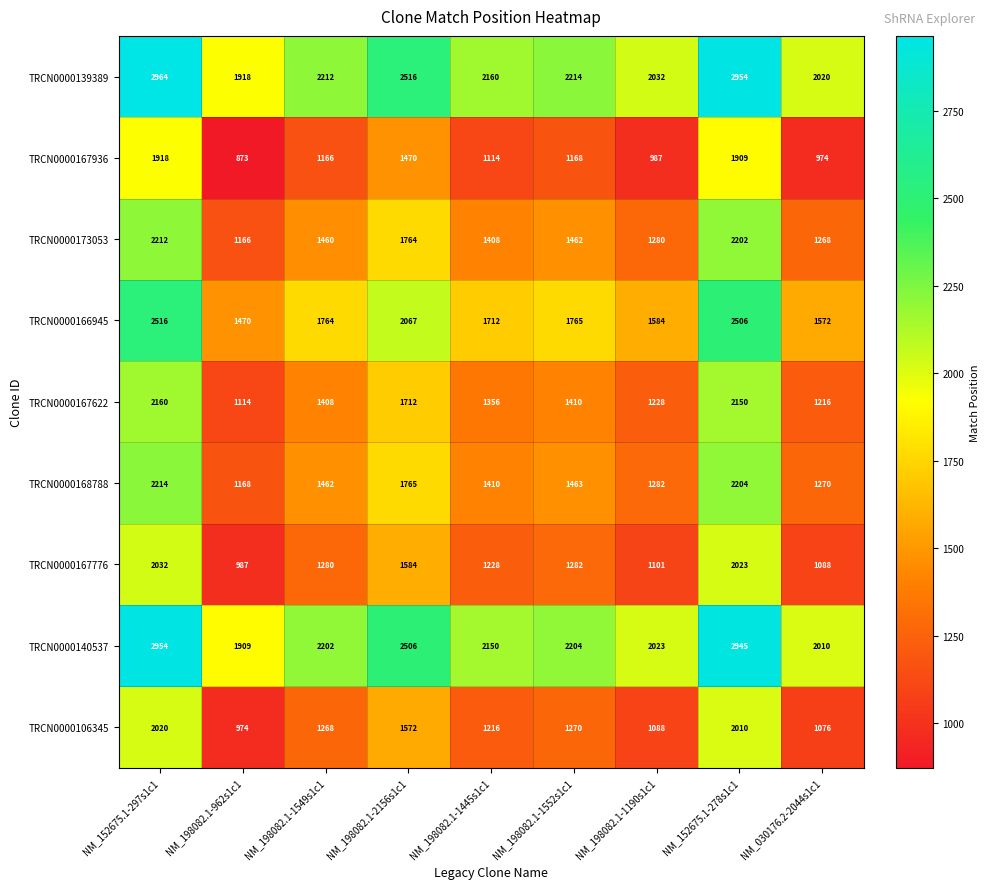

Where is TRCN0000140537 nearest to the value 2431?

NM_198082.1-2156s1c1